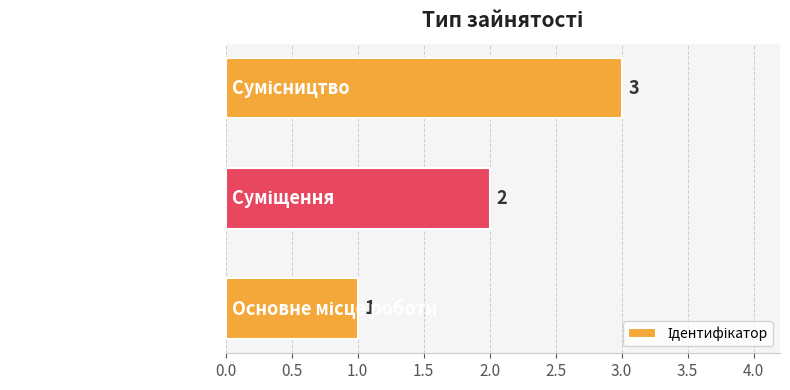

How many values are between 1 and 3?

3